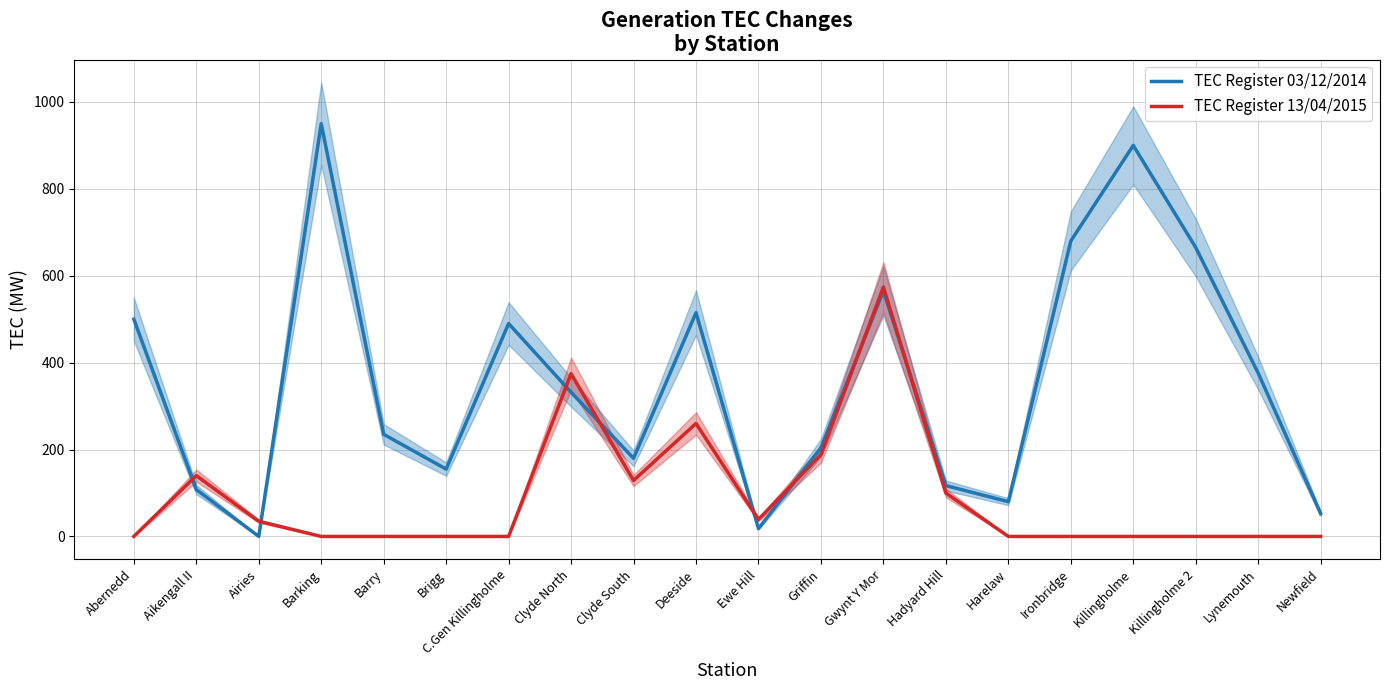

Is this an area chart (filled region under the line)?

No